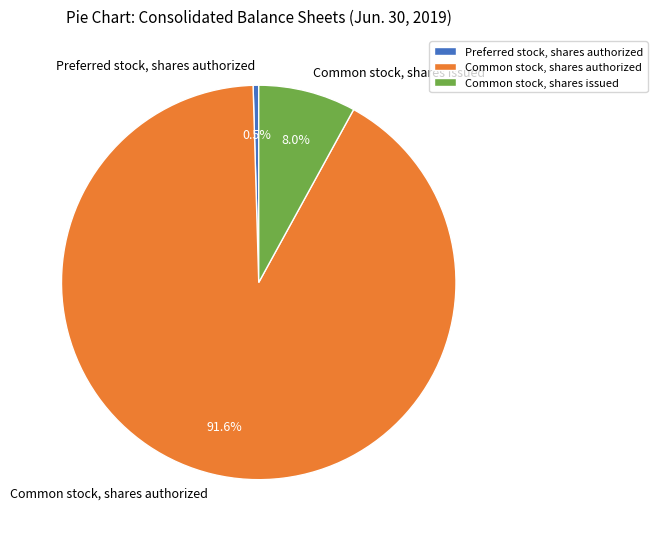

Which category accounts for the majority?

Common stock, shares authorized